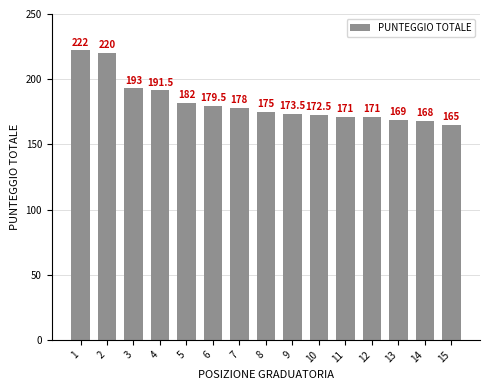

Reading left to right, extract all data points from this chart.

1=222.0	2=220.0	3=193.0	4=191.5	5=182.0	6=179.5	7=178.0	8=175.0	9=173.5	10=172.5	11=171.0	12=171.0	13=169.0	14=168.0	15=165.0